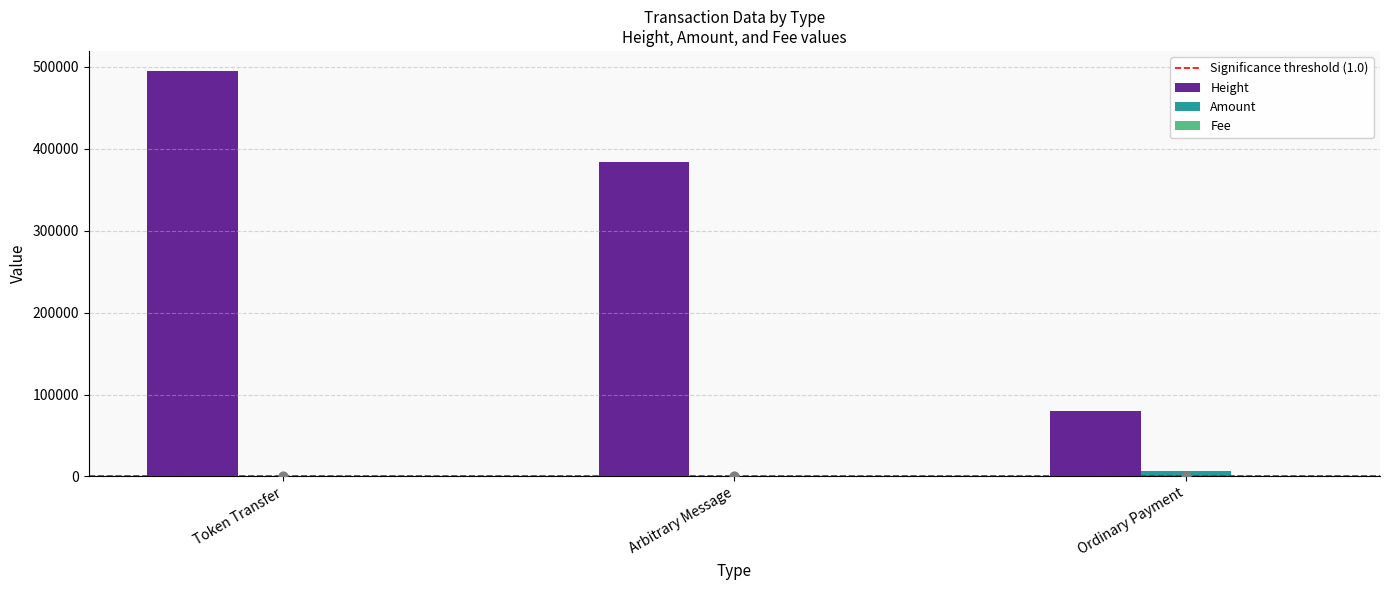

What is the total value across all series at Token Transfer?

494854